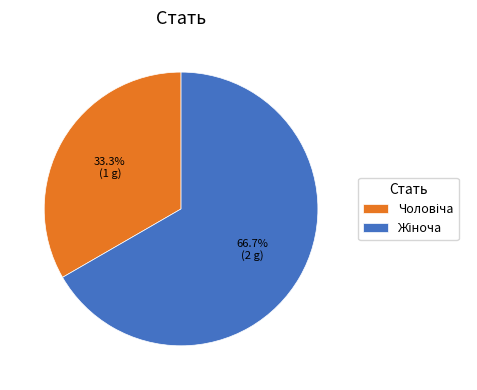

Is there any slice that represents more than half of the pie?

Yes